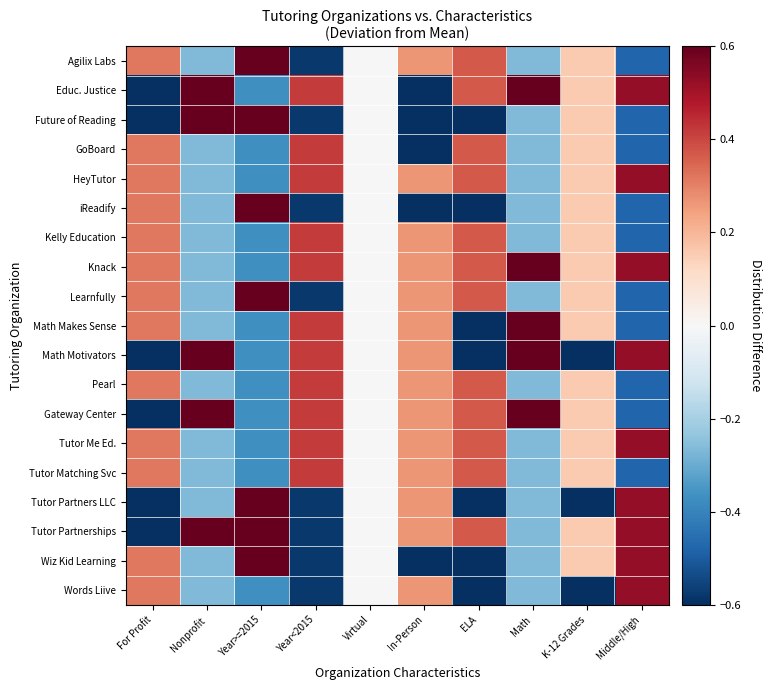

Rank the series at Year<2015 from highest to lowest value.

Educ. Justice, GoBoard, HeyTutor, Kelly Education, Knack, Math Makes Sense, Math Motivators, Pearl, Gateway Center, Tutor Me Ed., Tutor Matching Svc, Agilix Labs, Future of Reading, iReadify, Learnfully, Tutor Partners LLC, Tutor Partnerships, Wiz Kid Learning, Words Liive